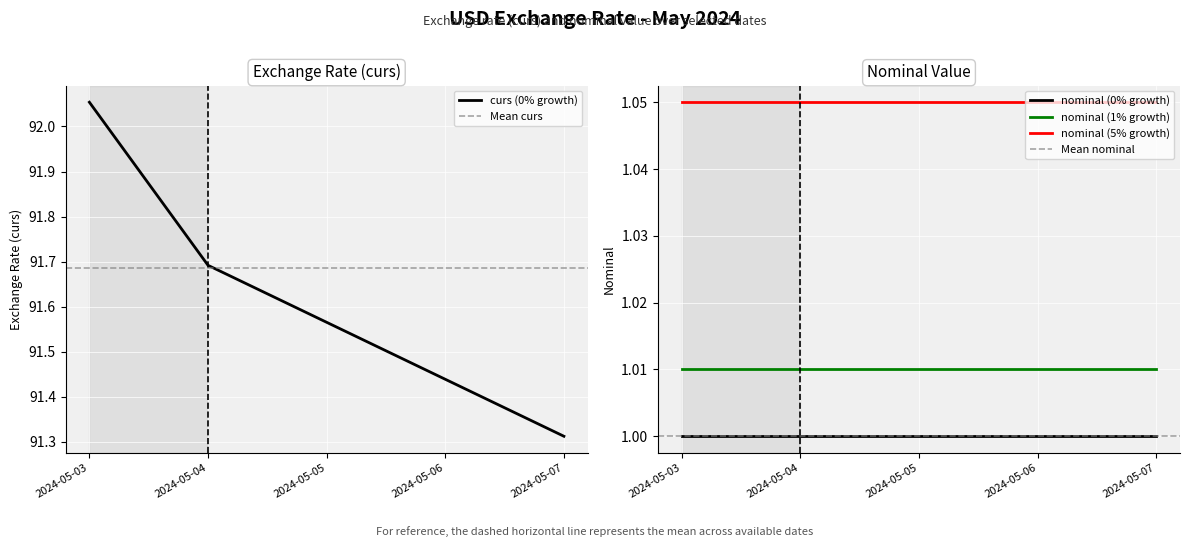

Reading left to right, extract all data points from this chart.

2024-05-03=92.1	2024-05-04=91.7	2024-05-07=91.3